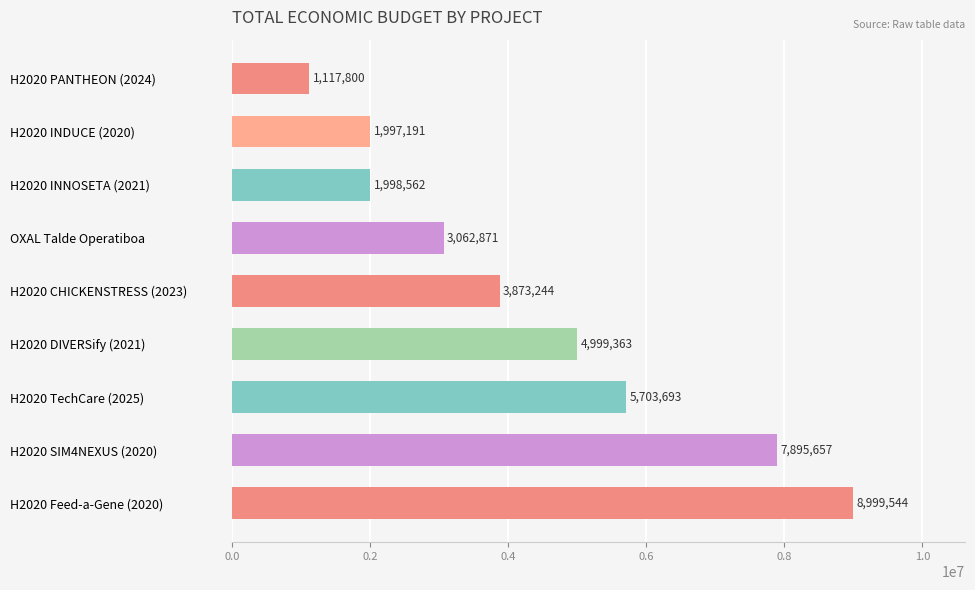

Rank the categories by value from highest to lowest.

H2020 Feed-a-Gene (2020), H2020 SIM4NEXUS (2020), H2020 TechCare (2025), H2020 DIVERSify (2021), H2020 CHICKENSTRESS (2023), OXAL Talde Operatiboa, H2020 INNOSETA (2021), H2020 INDUCE (2020), H2020 PANTHEON (2024)